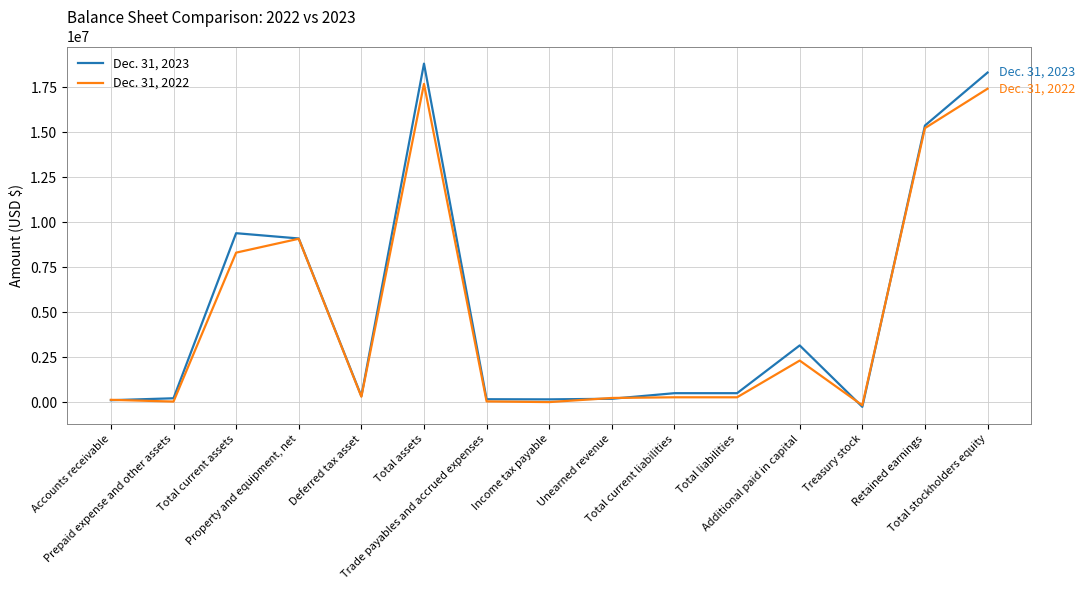

How many values in the Dec. 31, 2022 series are below 267176?

6